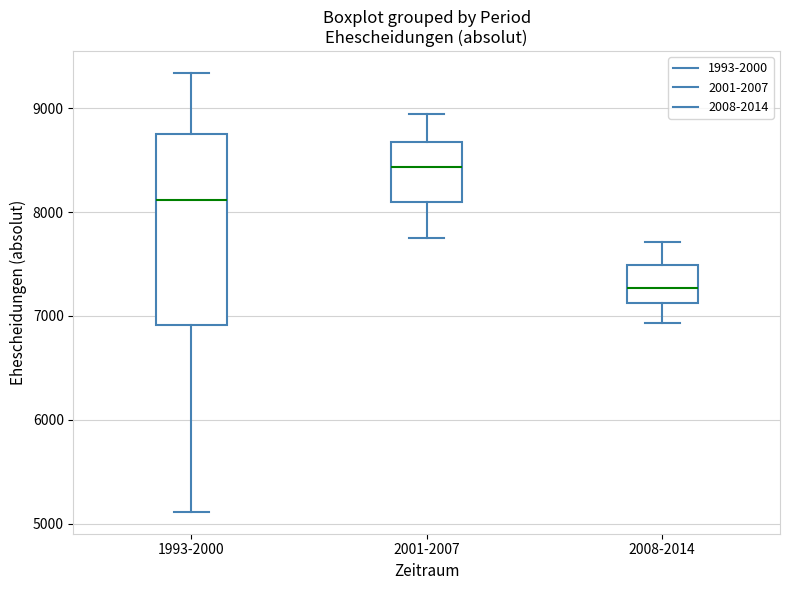

Reading left to right, read every box against the y-axis: the position of its median line, the range the box covers, and the ends of its whiskers. The values are not printed on the chart, so give them approximately, as read against the axis.

1993-2000: median 8100, box 6900 to 8800, whiskers 5100 to 9300
2001-2007: median 8400, box 8100 to 8700, whiskers 7700 to 8900
2008-2014: median 7300, box 7100 to 7500, whiskers 6900 to 7700